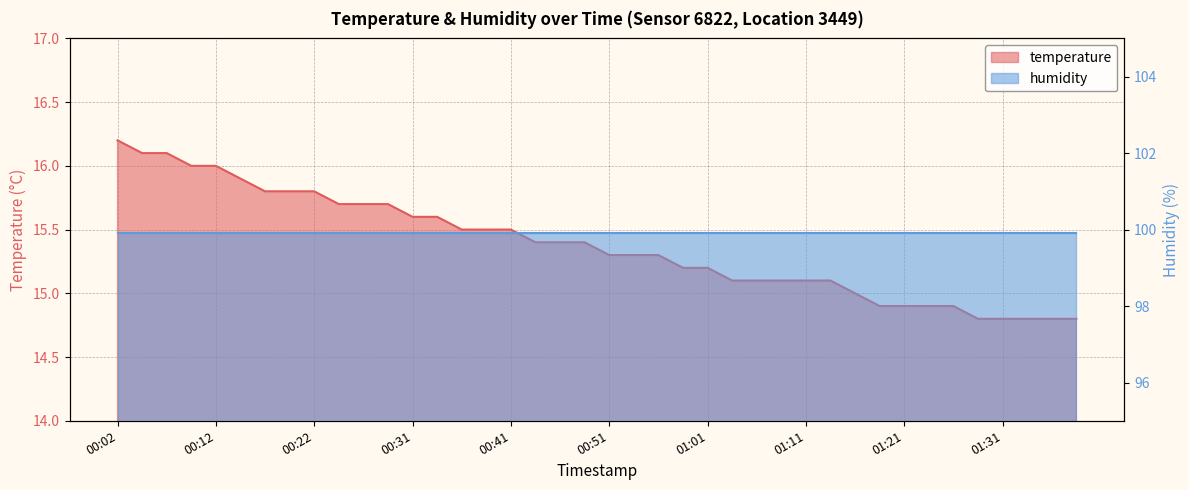

True or false: there are more than 1 points higher than both neighbors.

False